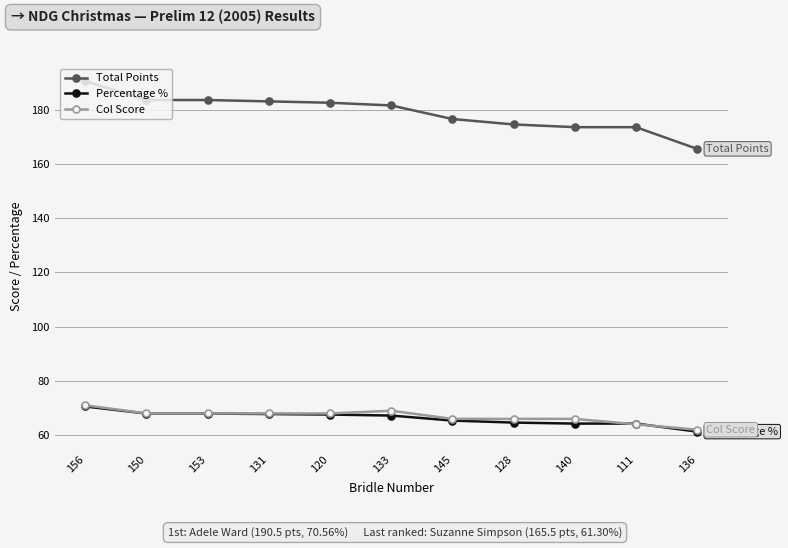

What is the sum of the Percentage % values at 153 and 111?

132.2